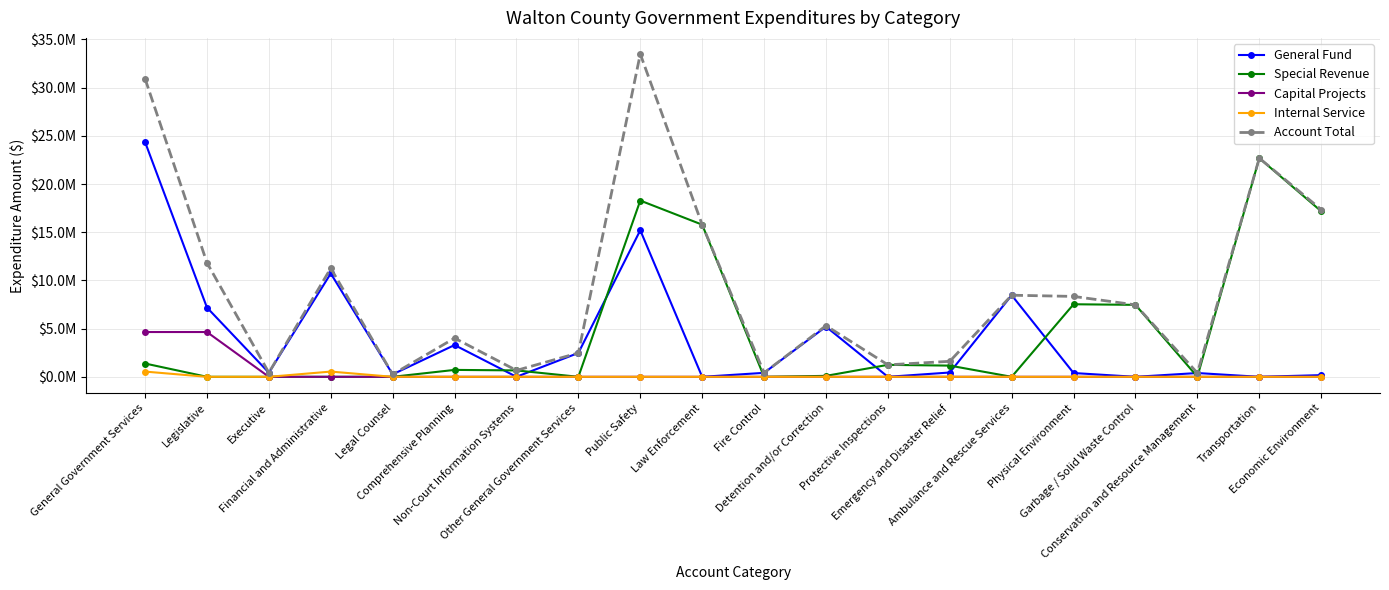

Reading left to right, what are all the values shown in this chart?

General Fund: 24363829	7188022	427458	10723059	254537	3296138	0	2474615	15205290	0	411340	5205536	0	446208	8465979	391966	0	391966	0	173166
Special Revenue: 1380421	0	0	0	0	716472	663949	0	18287032	15786789	0	97722	1241031	1161490	0	7528489	7464964	0	22687791	17181132
Capital Projects: 4646786	4646786	0	0	0	0	0	0	0	0	0	0	0	0	0	0	0	0	0	0
Internal Service: 542539	0	0	542539	0	0	0	0	0	0	0	0	0	0	0	0	0	0	0	0
Account Total: 30933575	11834808	427458	11265598	254537	4012610	663949	2474615	33492322	15786789	411340	5303258	1241031	1607698	8465979	8341943	7464964	391966	22687791	17354298